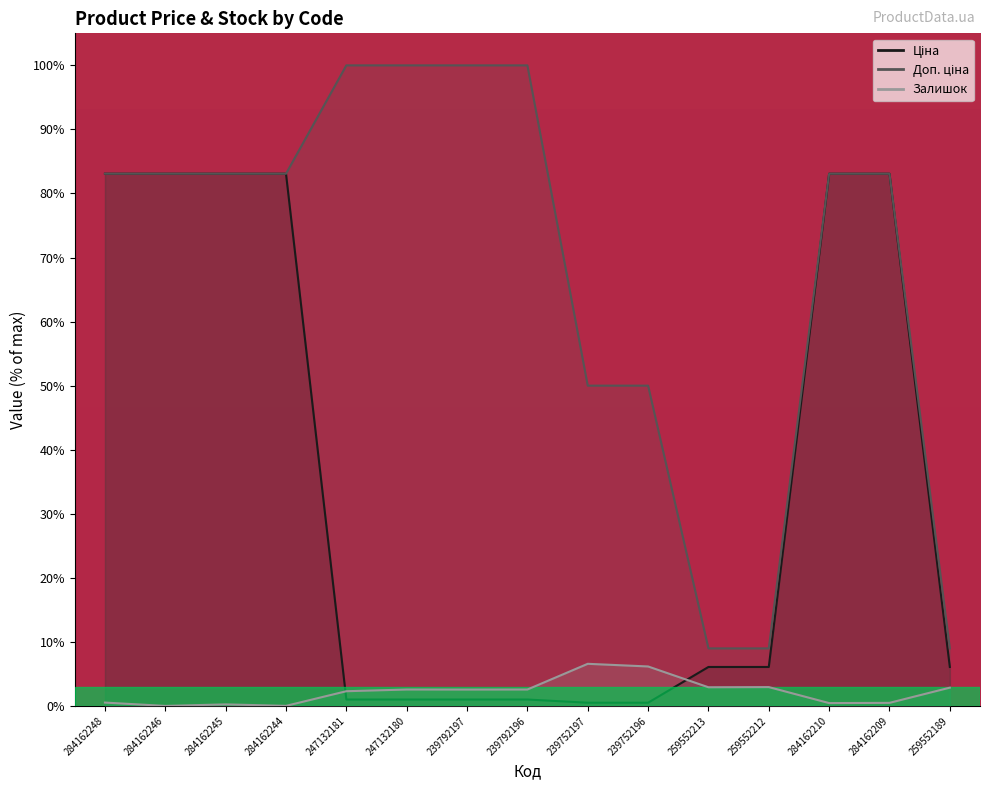

Where is Доп. ціна nearest to the value 54?

239752197